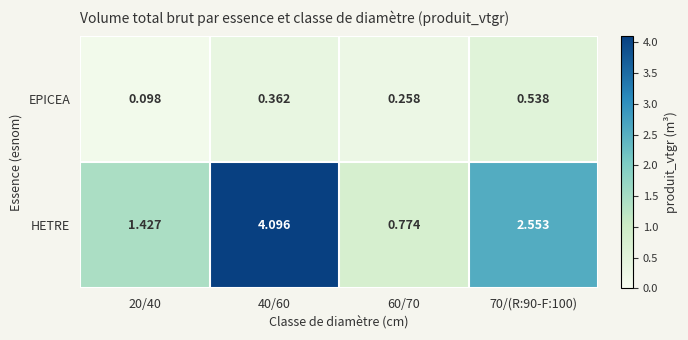

Between 20/40 and 70/(R:90-F:100), which series saw the biggest shift?

HETRE